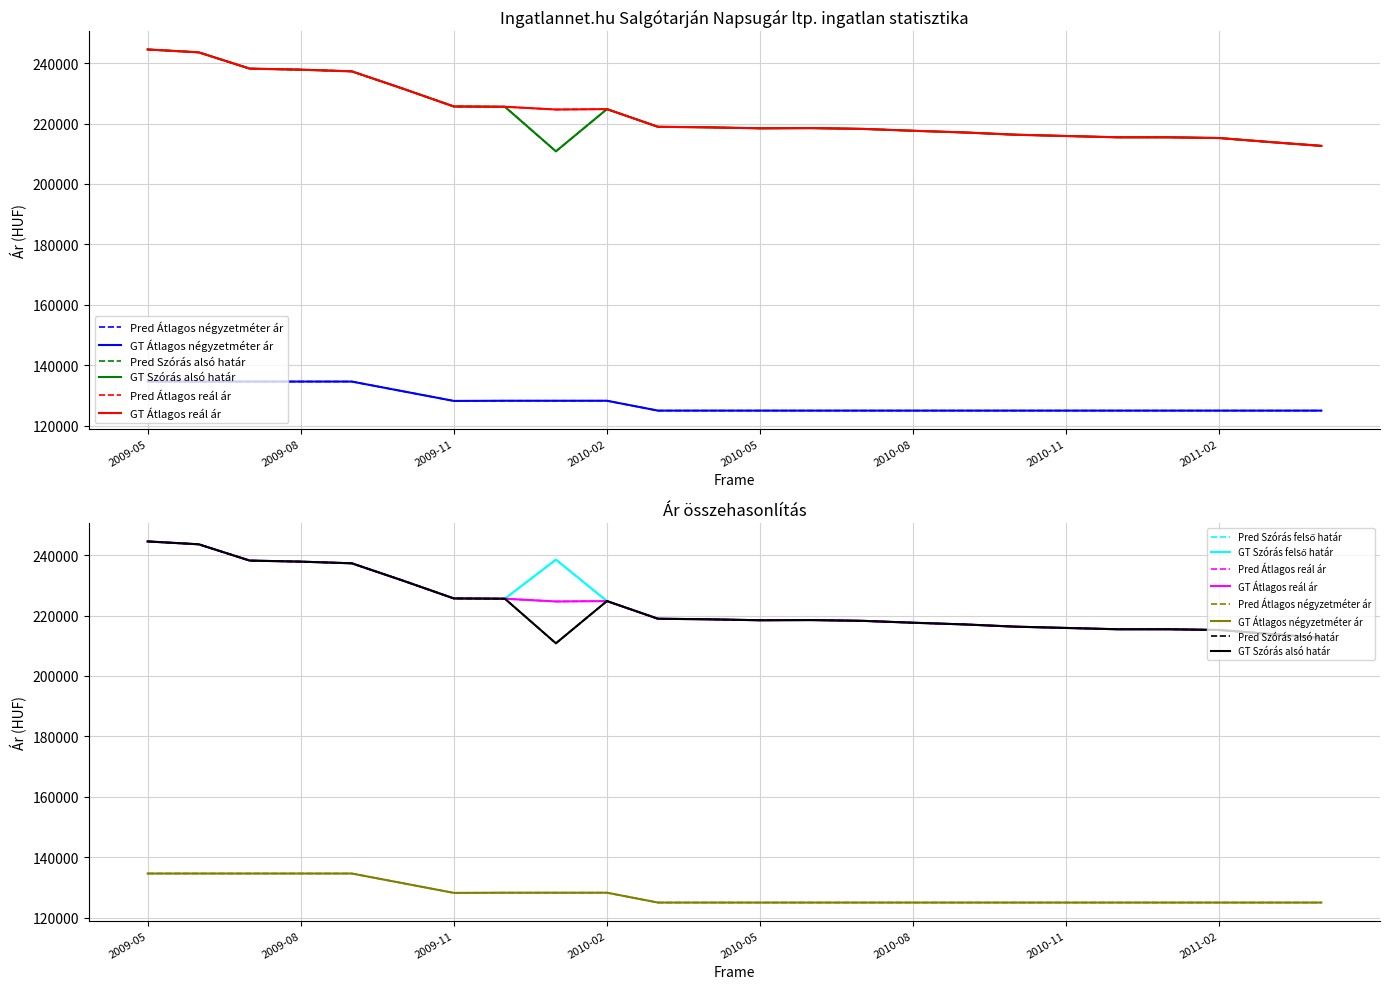

Reading left to right, list all the values displayed in this chart.

Átlagos négyzetméter ár: 134615	134615	134615	134615	134615	131410	128205	128263	128263	128263	125000	125000	125000	125000	125000	125000	125000	125000	125000	125000	125000	125000	125000	125000
Szórás alsó határ: 244513	243566	238174	237828	237276	231559	225650	225556	210802	224775	218930	218741	218426	218489	218238	217612	217053	216311	215880	215451	215451	215207	213873	212616
Szórás felső határ: 244513	243566	238174	237828	237276	231559	225650	225556	238488	224775	218930	218741	218426	218489	218238	217612	217053	216311	215880	215451	215451	215207	213873	212616
Átlagos reál ár: 244513	243566	238174	237828	237276	231559	225650	225556	224645	224775	218930	218741	218426	218489	218238	217612	217053	216311	215880	215451	215451	215207	213873	212616